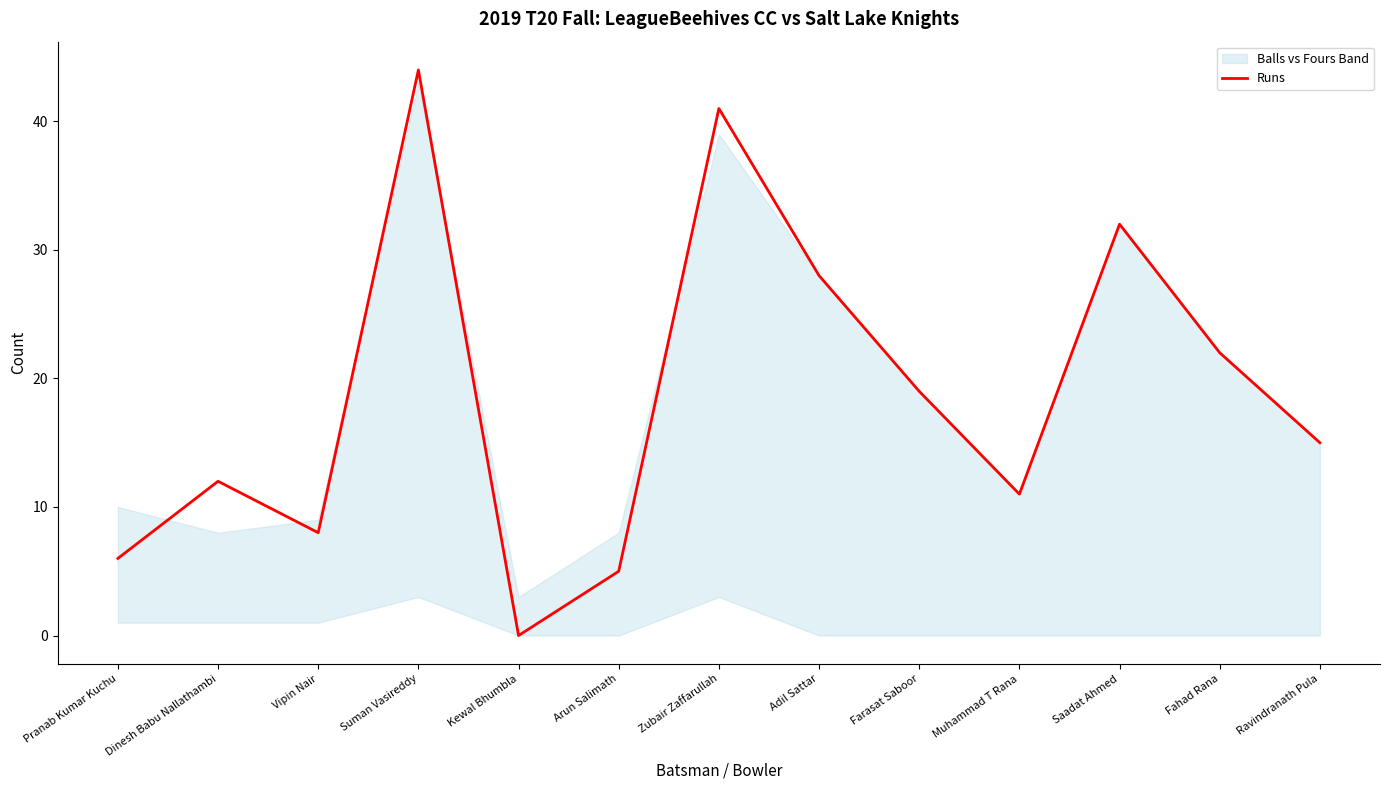

Rank the categories by value from highest to lowest.

Suman Vasireddy, Zubair Zaffarullah, Saadat Ahmed, Adil Sattar, Fahad Rana, Farasat Saboor, Ravindranath Pula, Dinesh Babu Nallathambi, Muhammad T Rana, Vipin Nair, Pranab Kumar Kuchu, Arun Salimath, Kewal Bhumbla